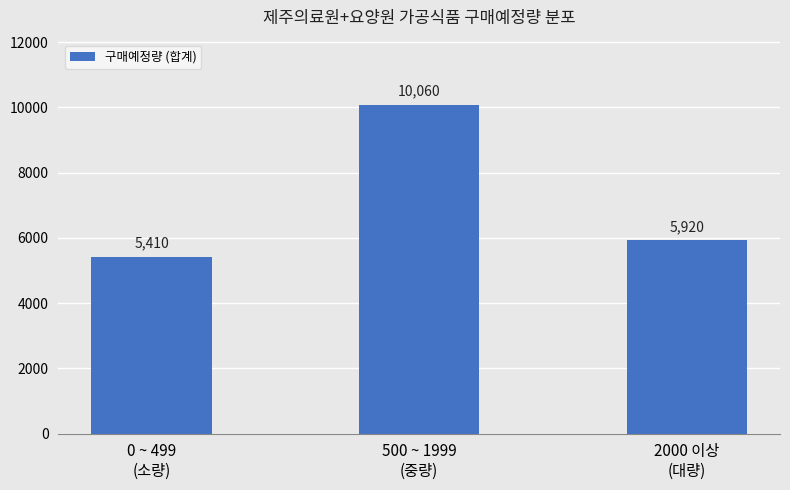

Where is the data nearest to the value 7735?

2000 이상
(대량)